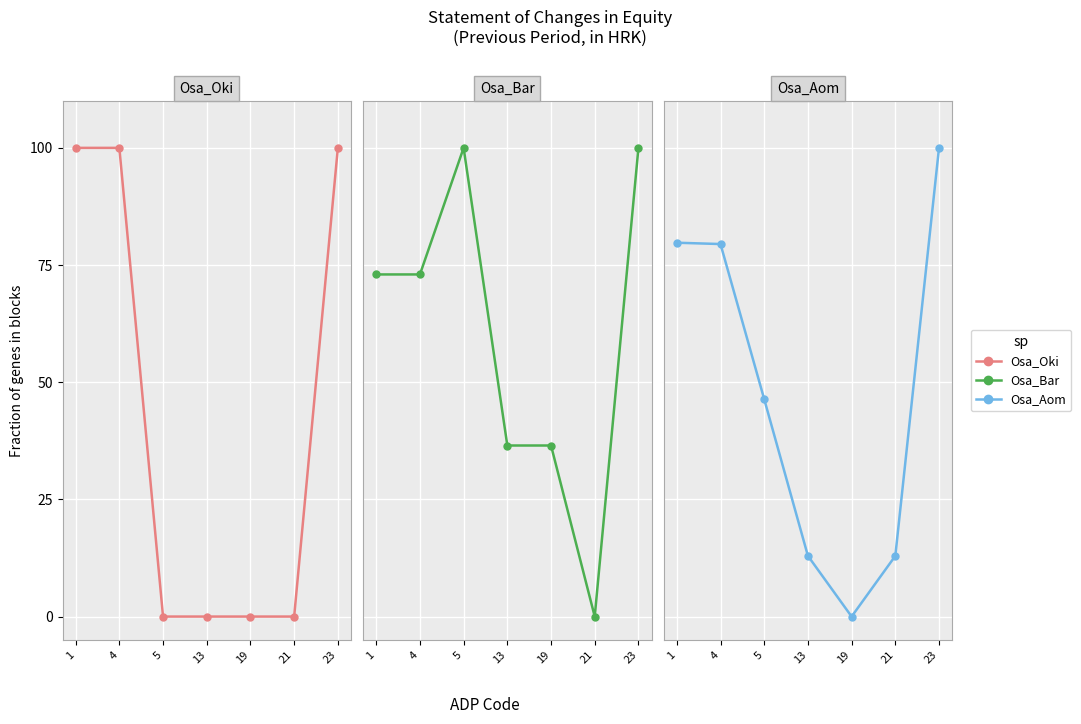

What is the total value across all series at 21?

12.9